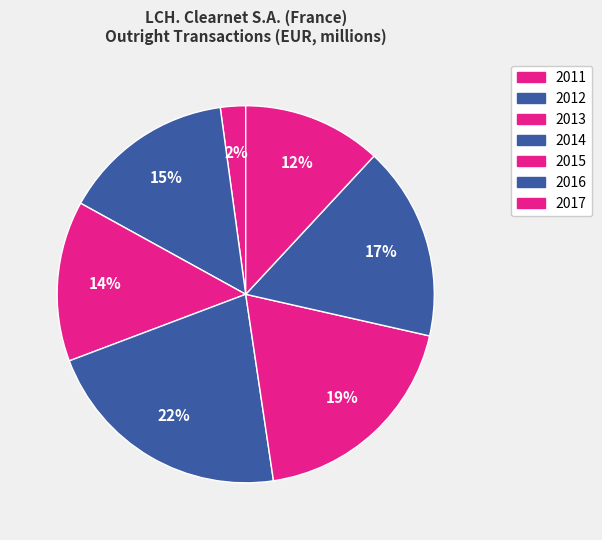

Is 2011 the majority of the pie?

No